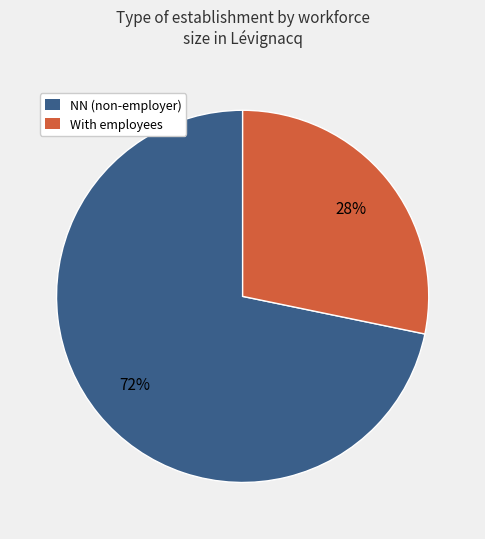

Is there any slice that represents more than half of the pie?

Yes